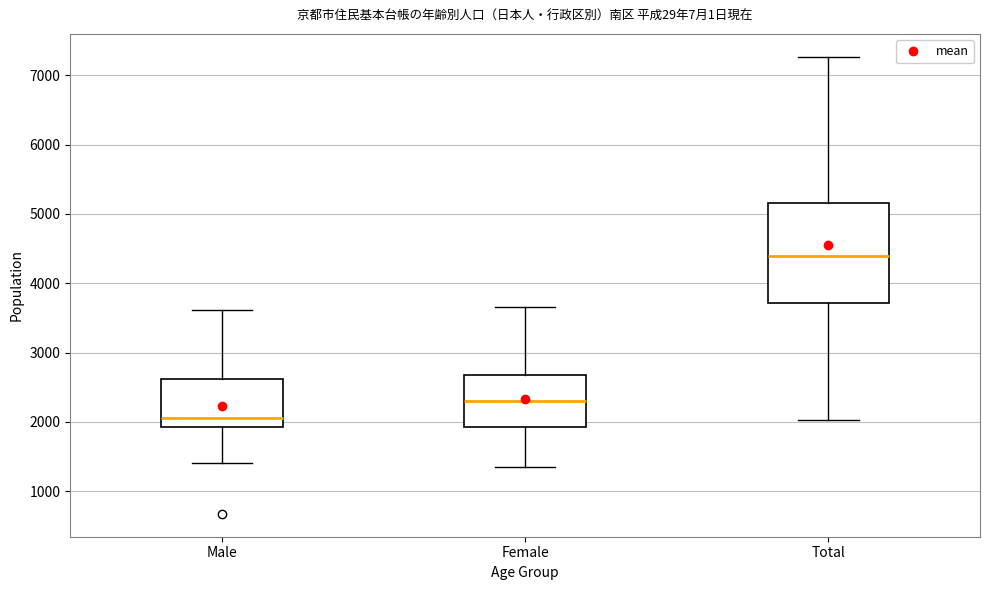

Reading left to right, read every box against the y-axis: the position of its median line, the range the box covers, and the ends of its whiskers. The values are not printed on the chart, so give them approximately, as read against the axis.

Male: median 2100, box 1900 to 2600, whiskers 1400 to 3600
Female: median 2300, box 1900 to 2700, whiskers 1400 to 3700
Total: median 4400, box 3700 to 5200, whiskers 2000 to 7300